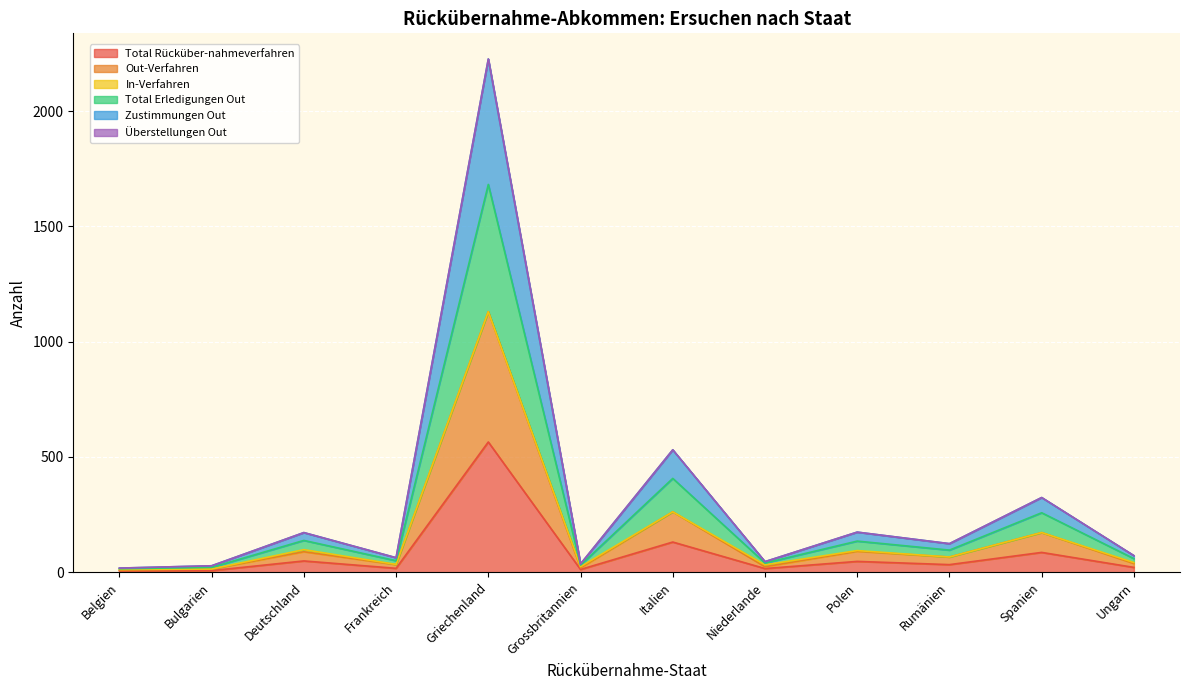

What is the maximum value for Total Rücküber-nahmeverfahren?

565